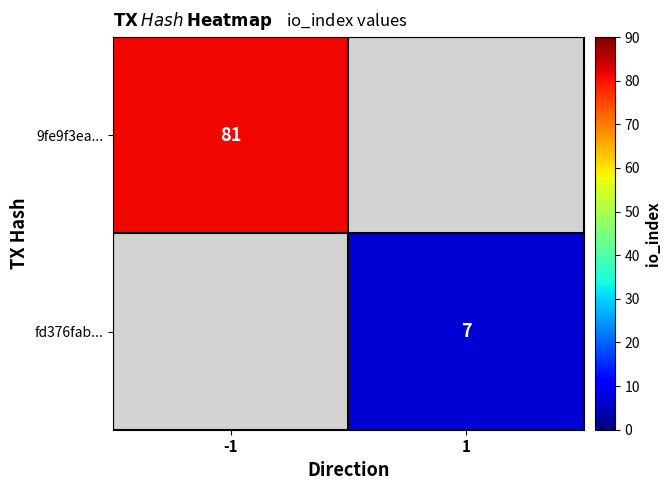

Count the number of data series in this chart.

2